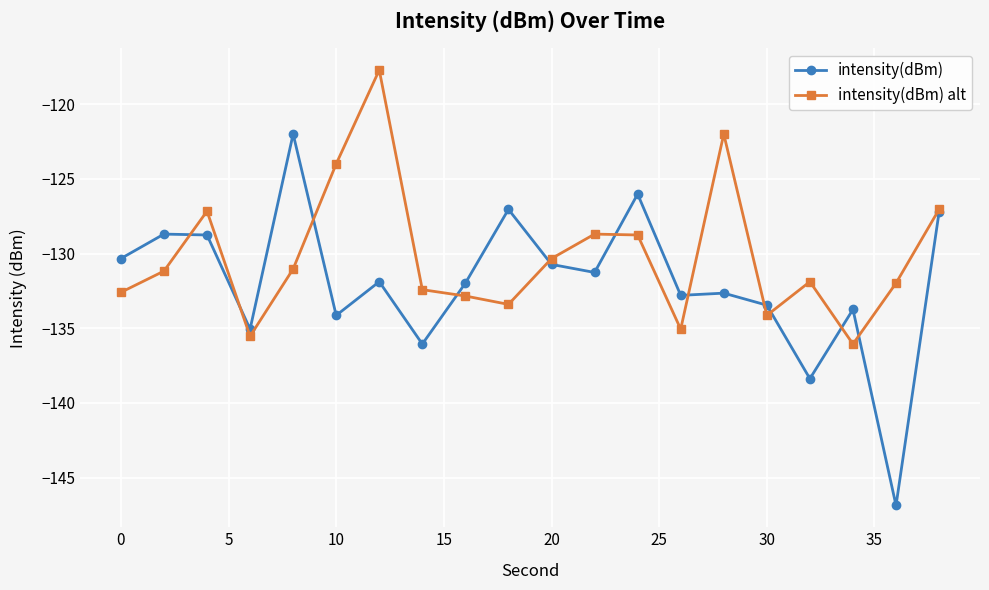

List the series in order of their peak value, highest first.

intensity(dBm) alt, intensity(dBm)